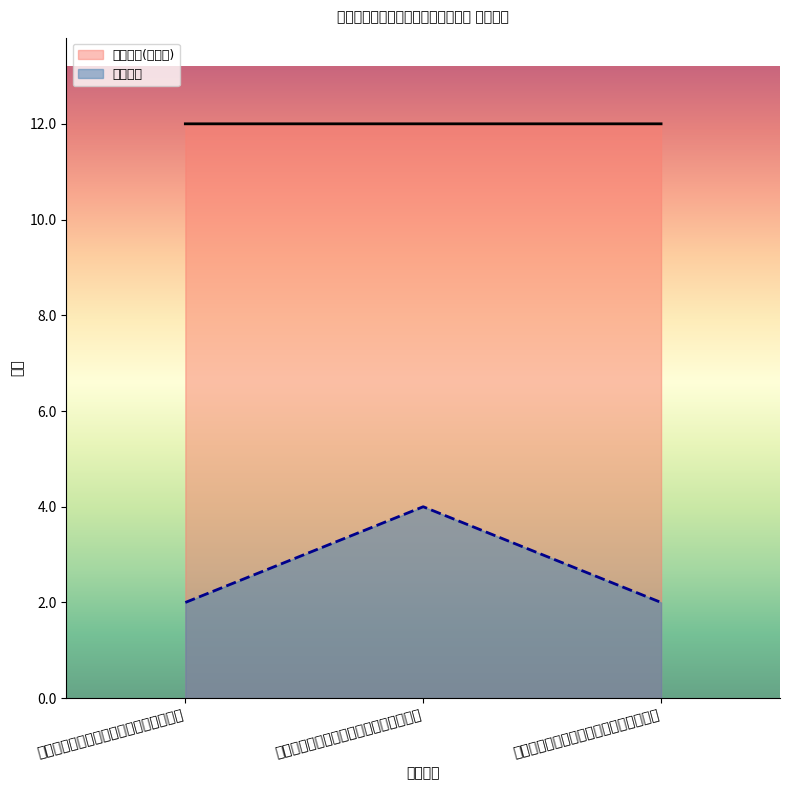

How many lines are shown in the chart?

2